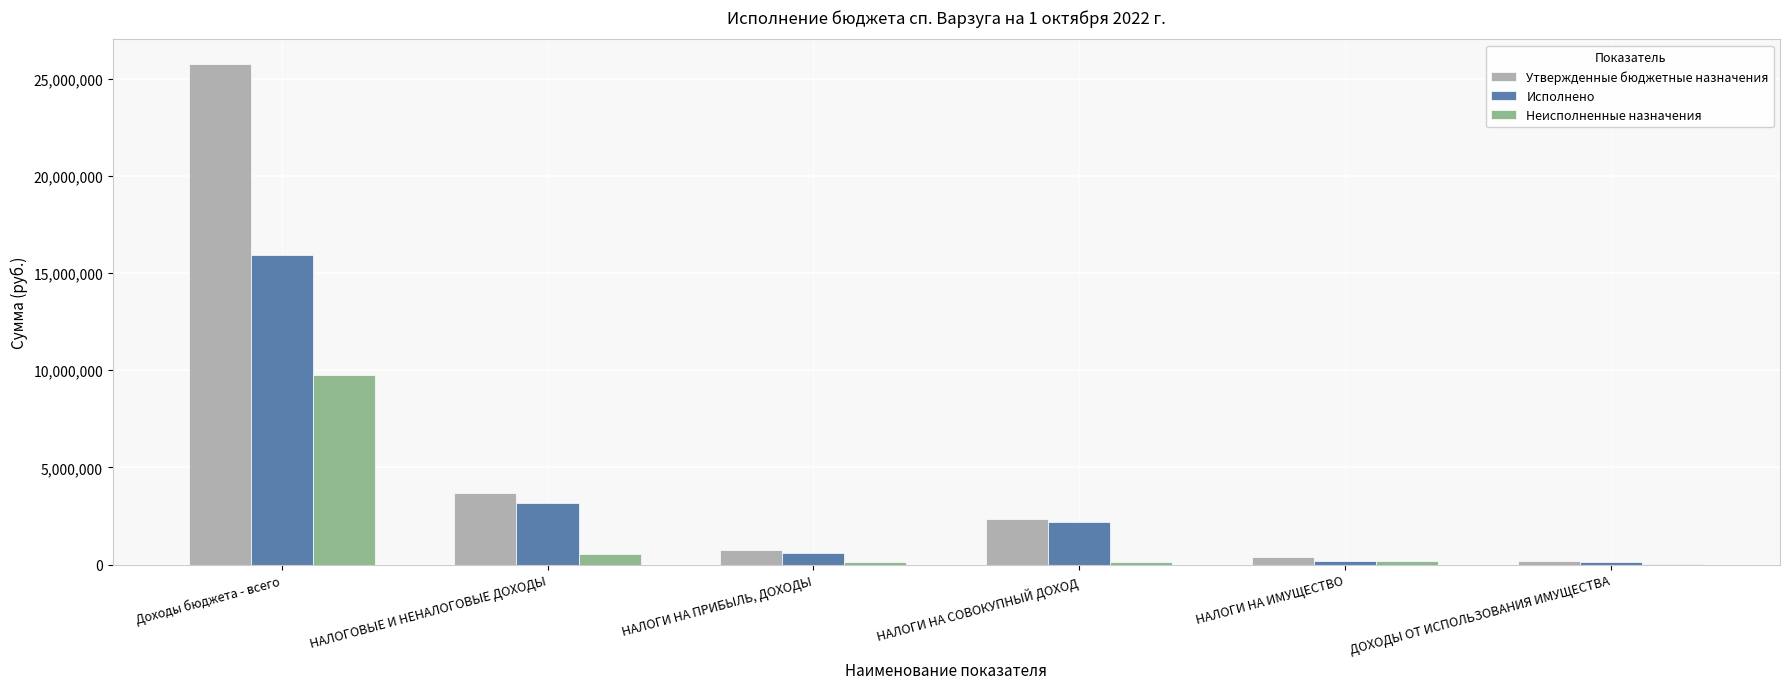

Between НАЛОГИ НА ПРИБЫЛЬ, ДОХОДЫ and НАЛОГИ НА СОВОКУПНЫЙ ДОХОД, which series saw the biggest shift?

Утвержденные бюджетные назначения